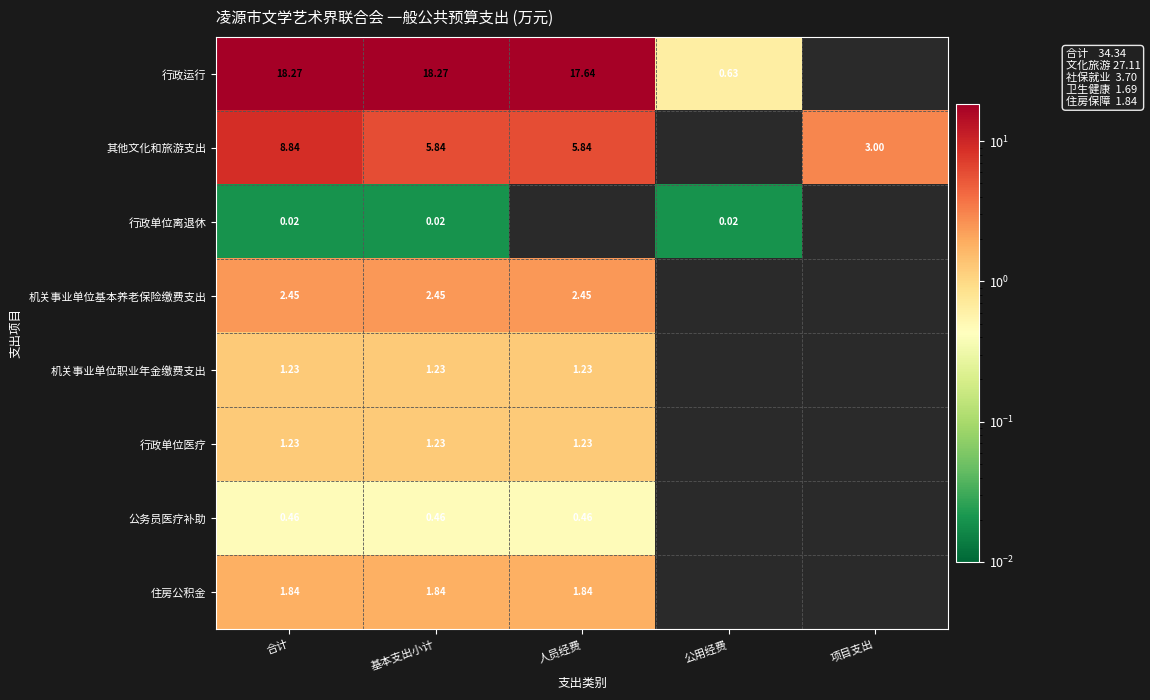

At which label does 行政运行 first exceed 17?

合计